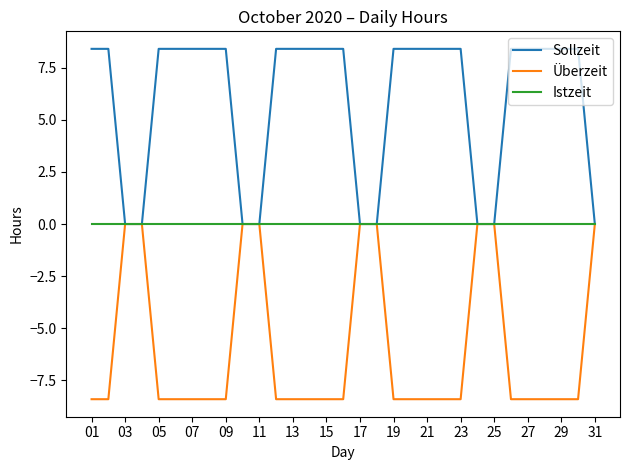

List the series in order of their overall mean, highest first.

Sollzeit, Istzeit, Überzeit